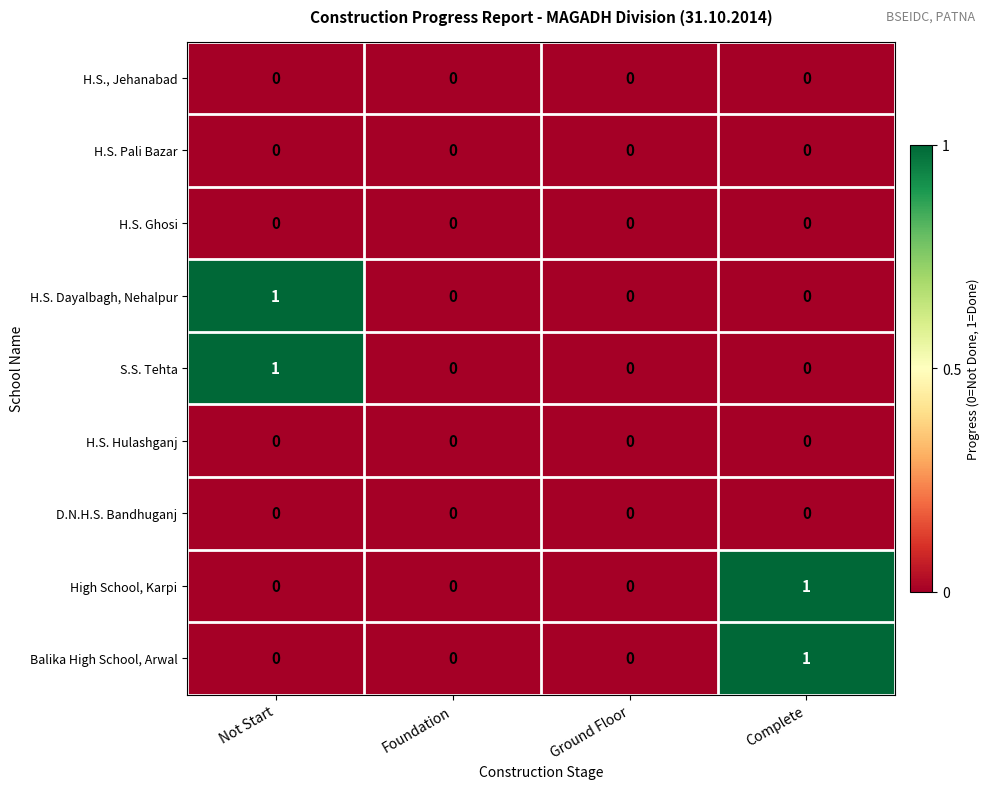

Which category has the highest value in the H.S. Dayalbagh, Nehalpur series?

Not Start